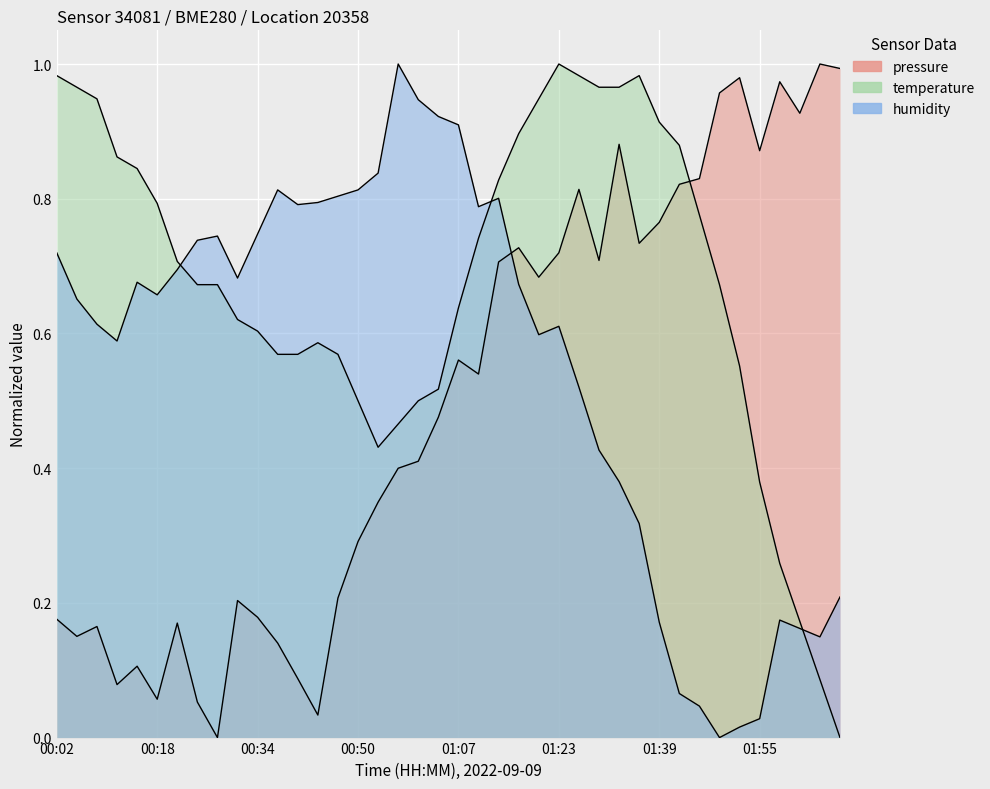

How many lines are shown in the chart?

3